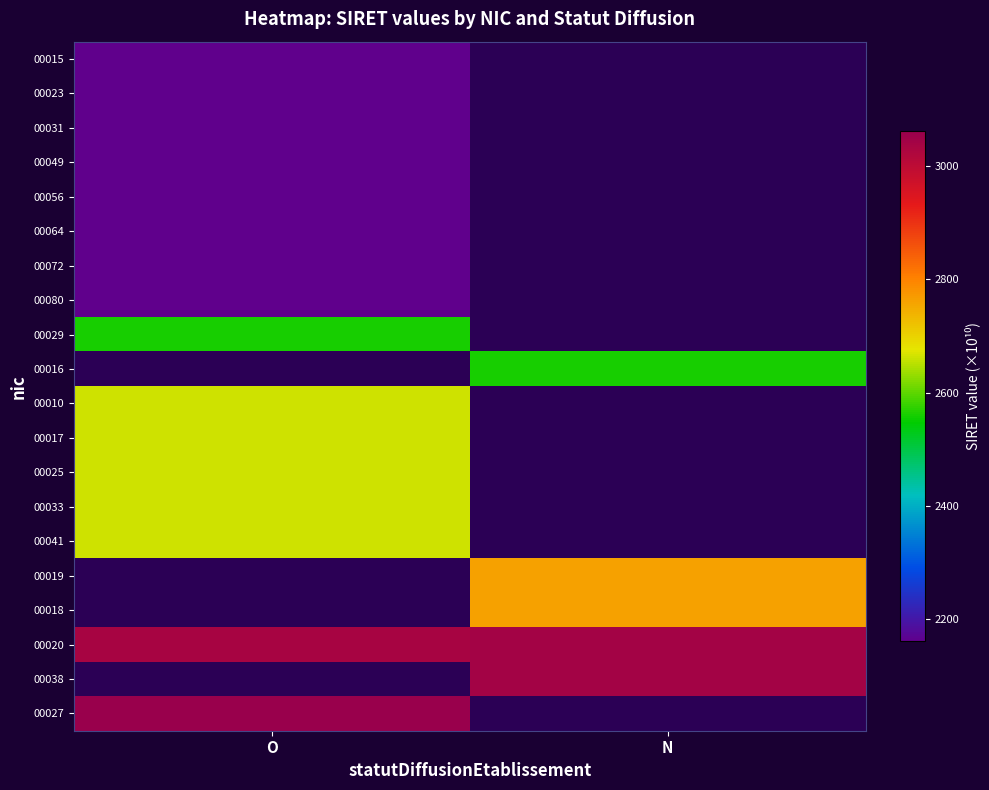

Which category has the lowest value across all series?

O